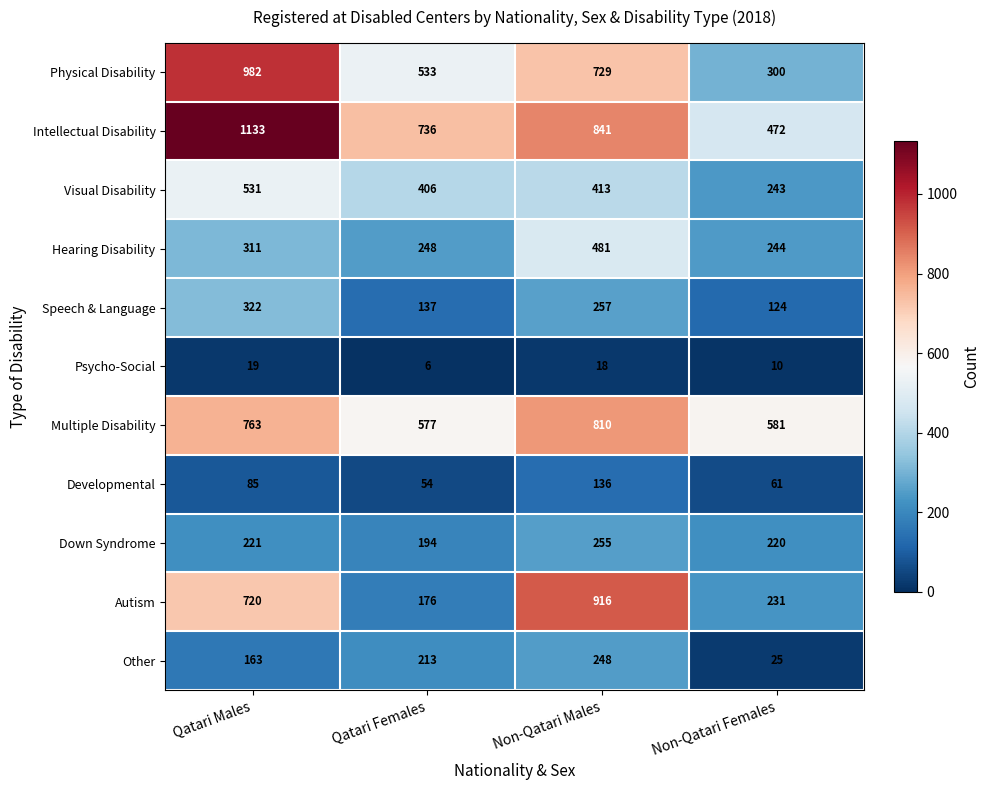

Read the Hearing Disability value at Qatari Females.

248